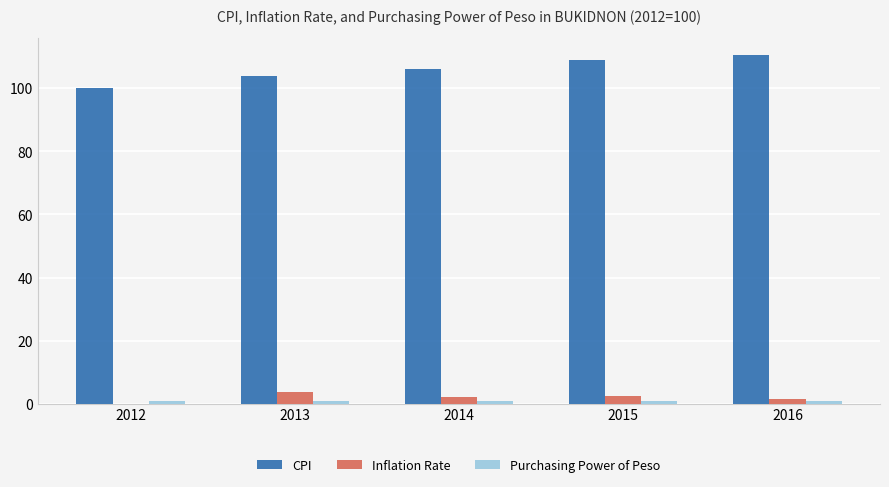

Which label corresponds to the largest value in the chart?

2016